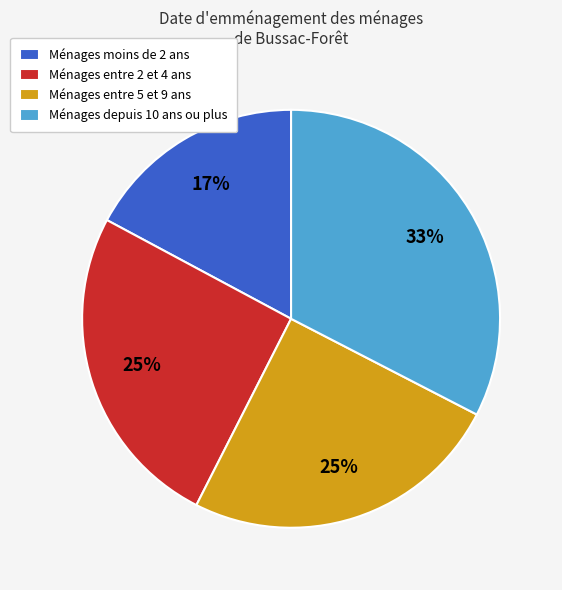

What is the largest slice in the pie chart?

Ménages depuis 10 ans ou plus